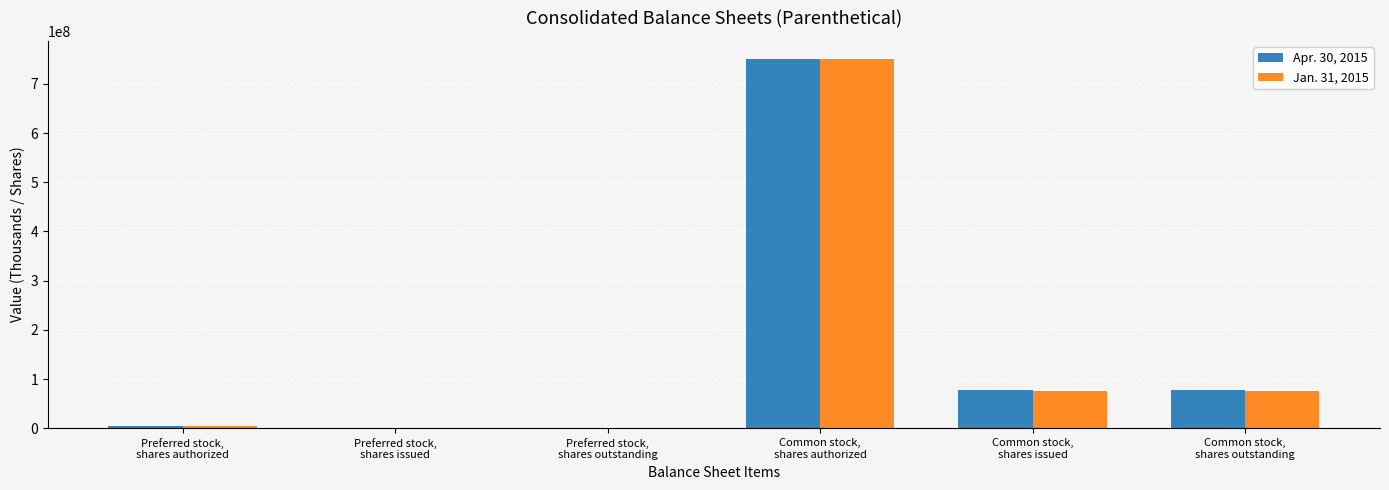

What is the greatest value displayed?

750000000